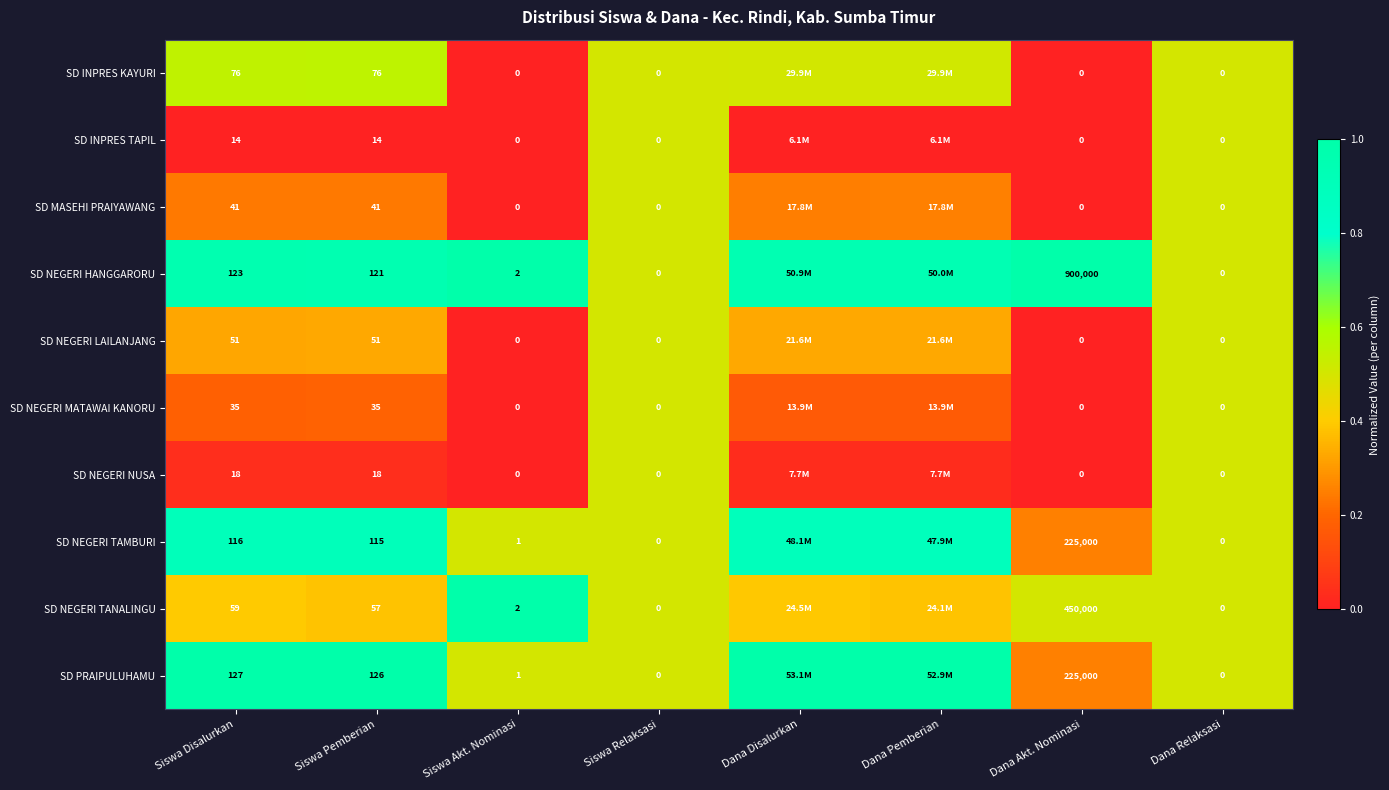

Is the value of SD PRAIPULUHAMU at Siswa Relaksasi greater than the value of SD NEGERI TANALINGU at Siswa Disalurkan?

No